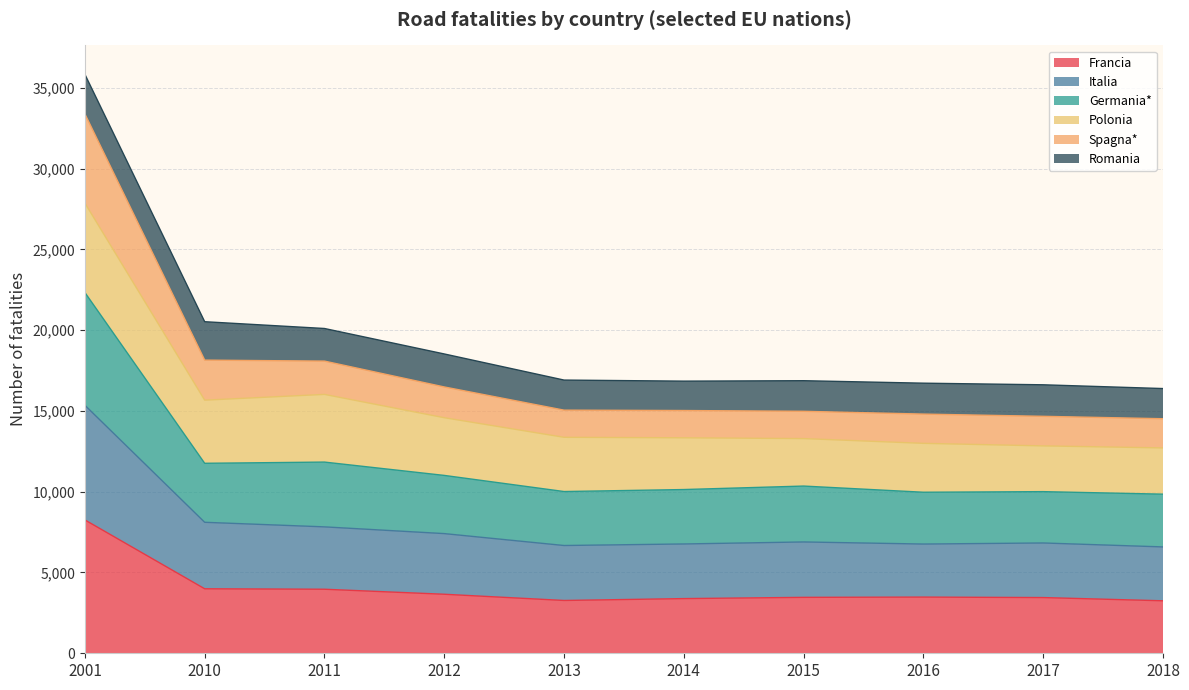

At which category is the sum across all series the highest?

2001